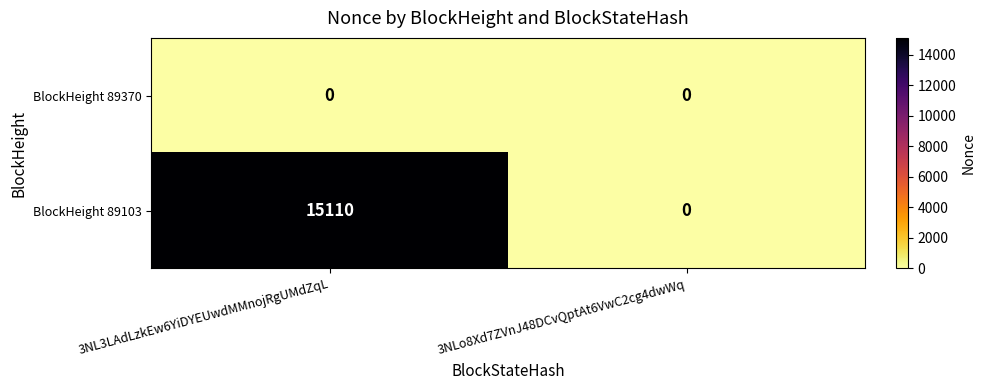

Which category has the highest value across all series?

3NL3LAdLzkEw6YiDYEUwdMMnojRgUMdZqL